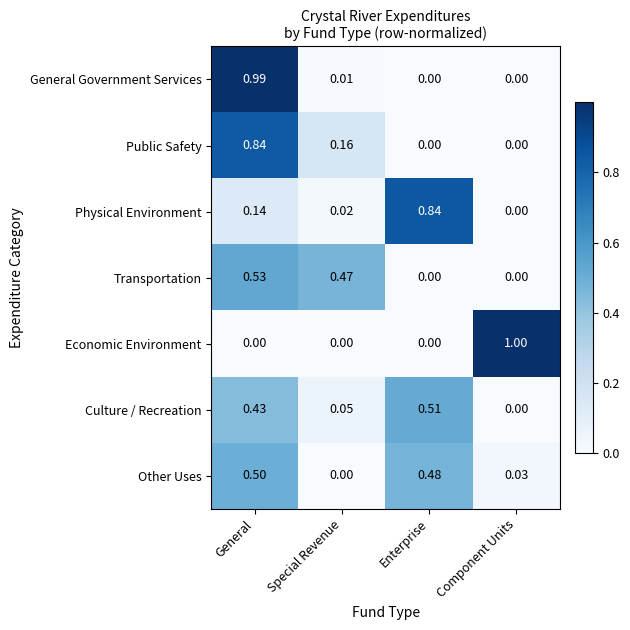

Rank the categories by Other Uses value from highest to lowest.

General, Enterprise, Component Units, Special Revenue